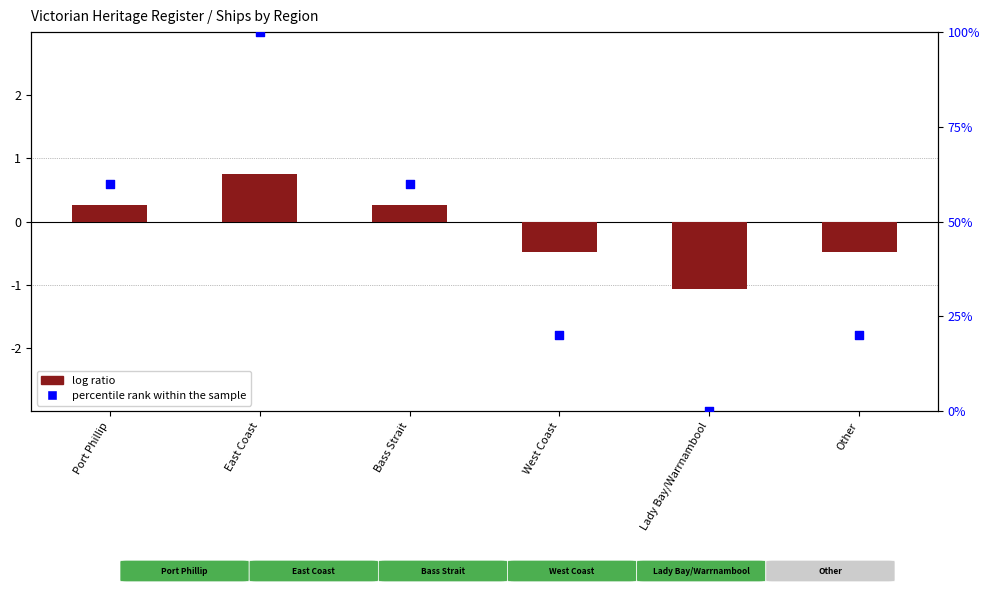

At which category is the sum across all series the highest?

East Coast